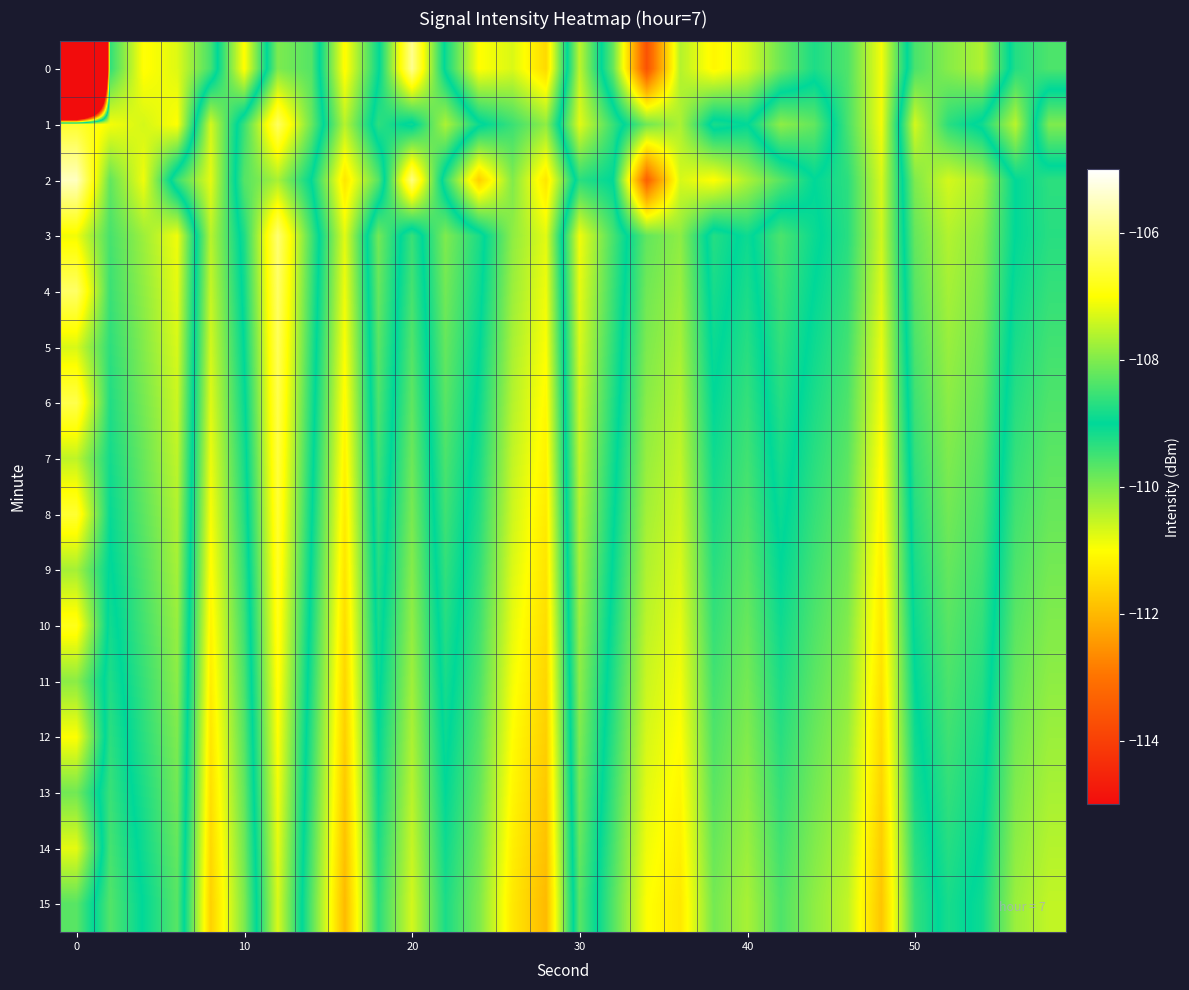

Count the number of data series in this chart.

16